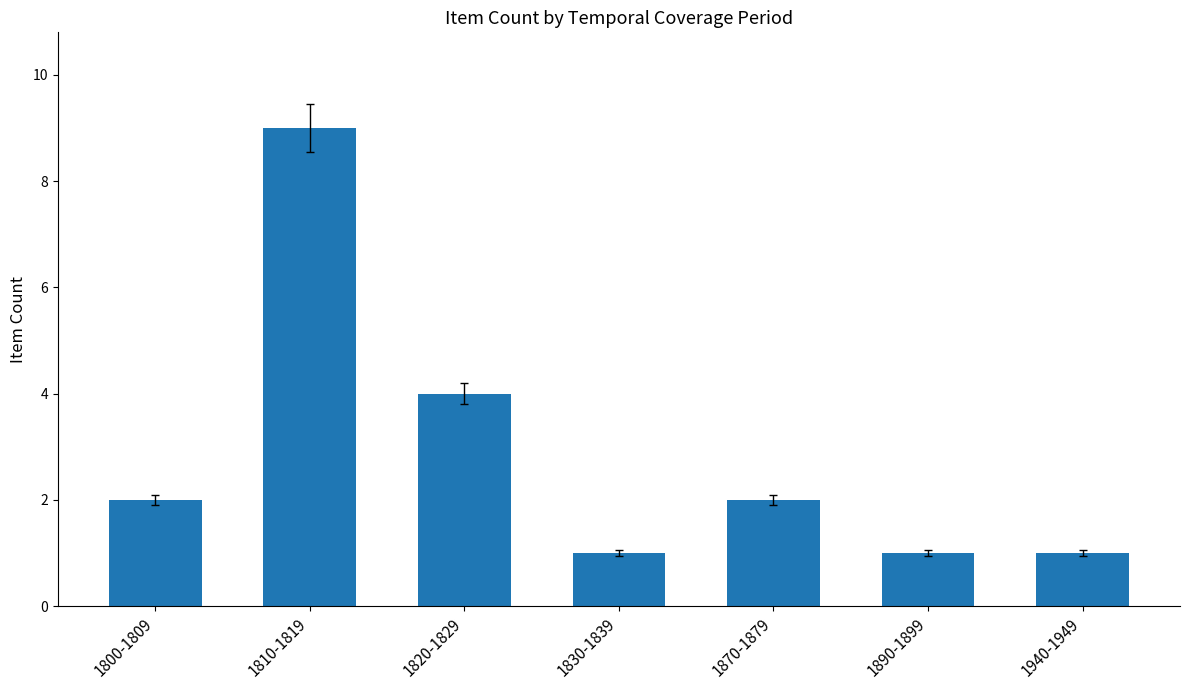

What is the difference between the maximum and minimum values?

8